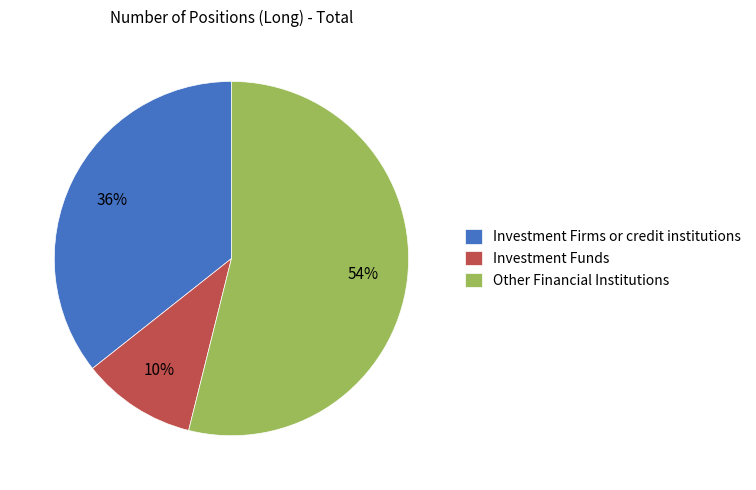

Which category accounts for the majority?

Other Financial Institutions